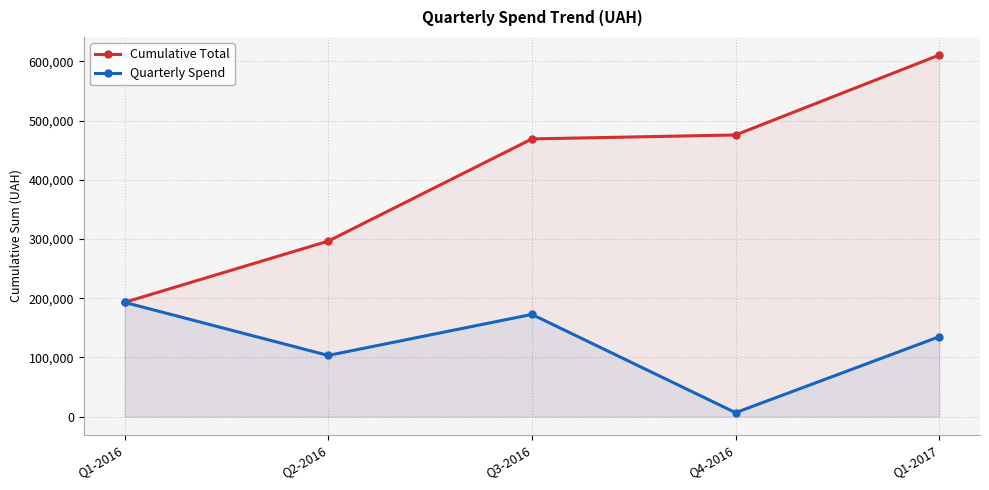

True or false: Quarterly Spend has more than 2 interior local peaks.

False